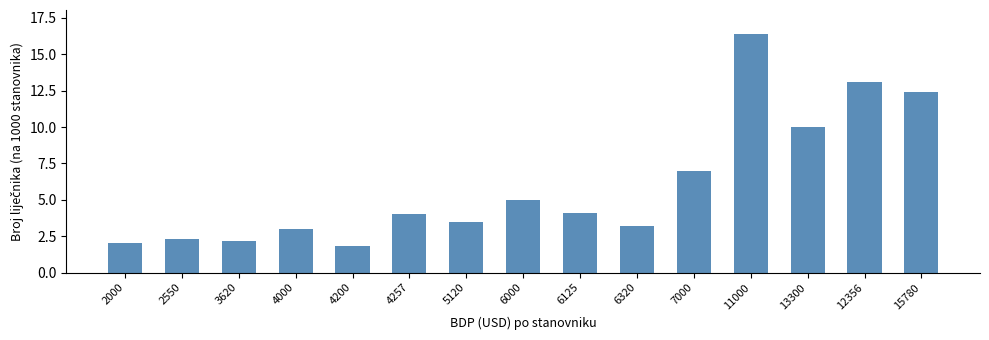

Approximately how many times larger is the value at 4257 compared to 12356?

0.3